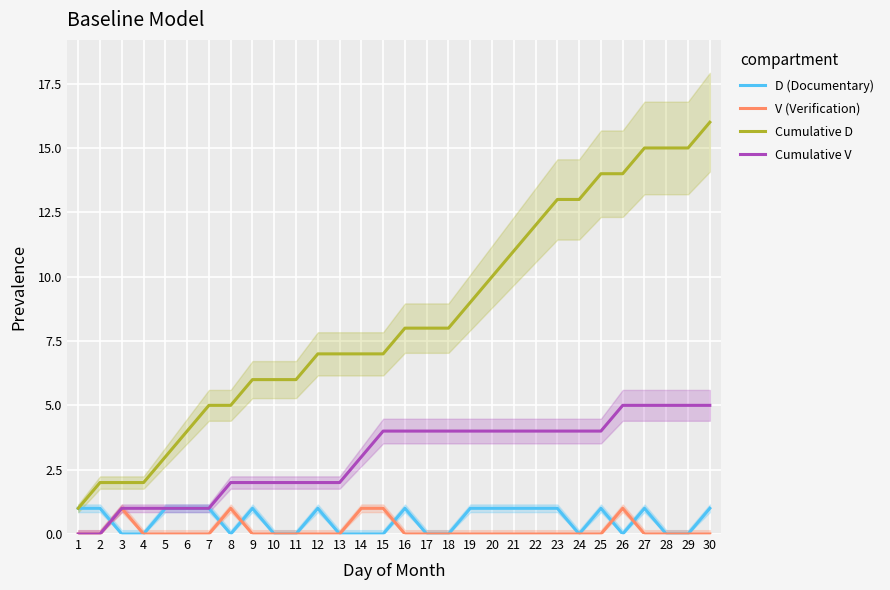

At how many categories does at least one series exceed 0?

30